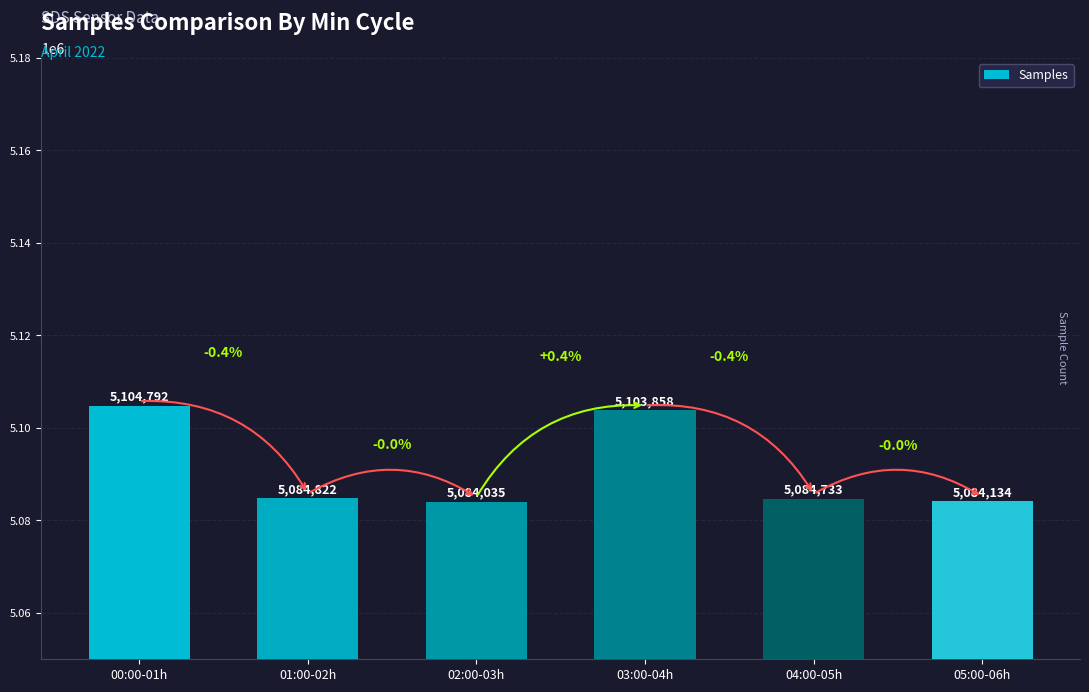

At which label does the data first exceed 5084822?

00:00-01h